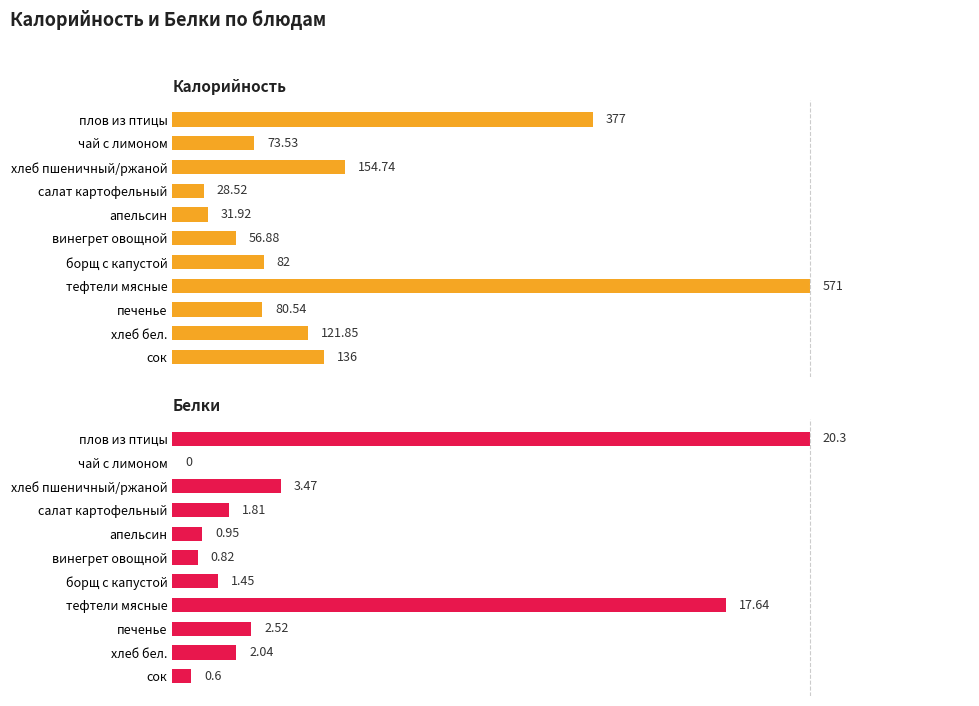

What is the value of the Белки bar at the 7th from the left?

1.4